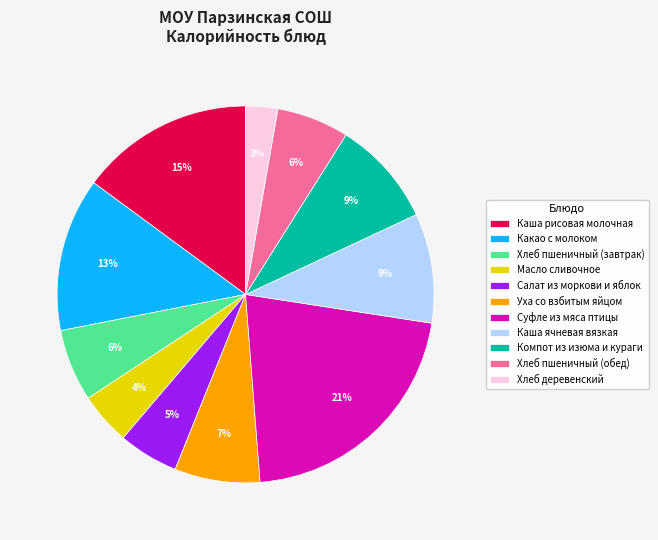

To the nearest percent, what portion does Хлеб пшеничный (завтрак) represent?

6%